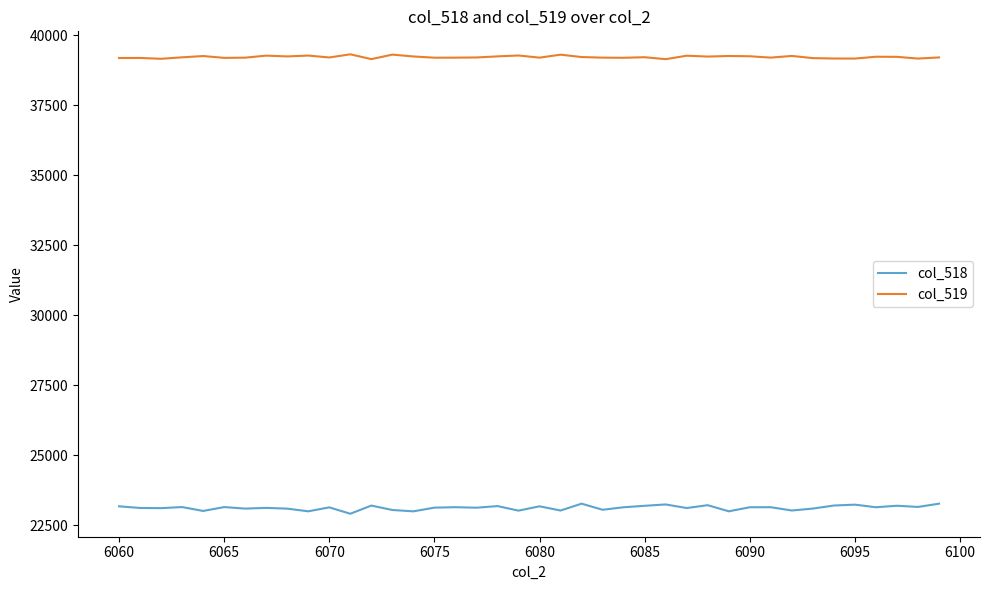

What are all the series names shown in the legend?

col_518, col_519